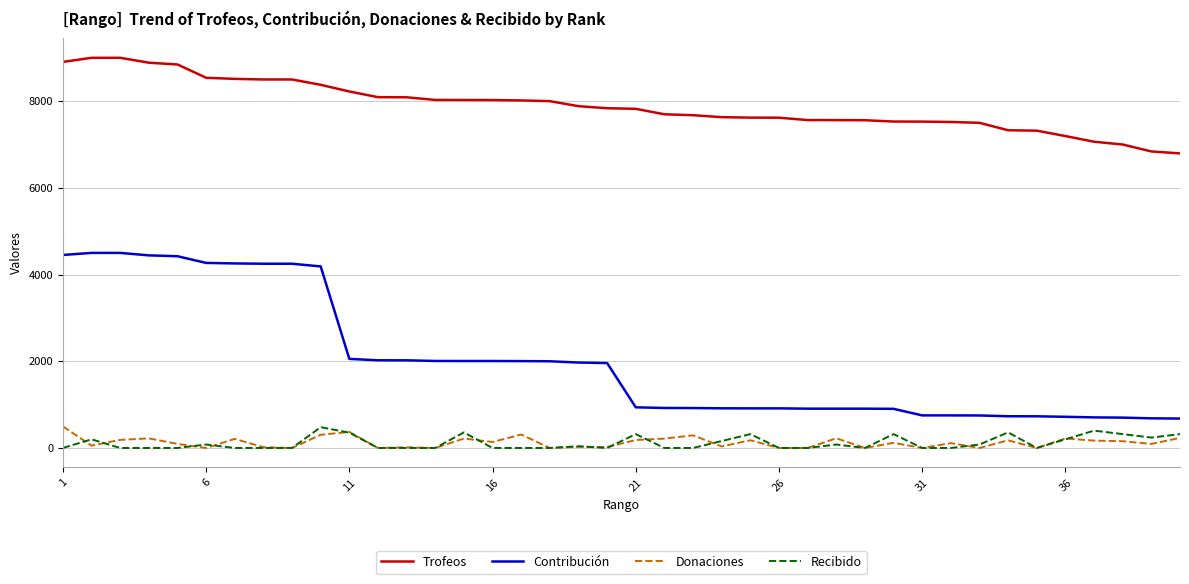

Which series has the largest range (max minus min)?

Contribución